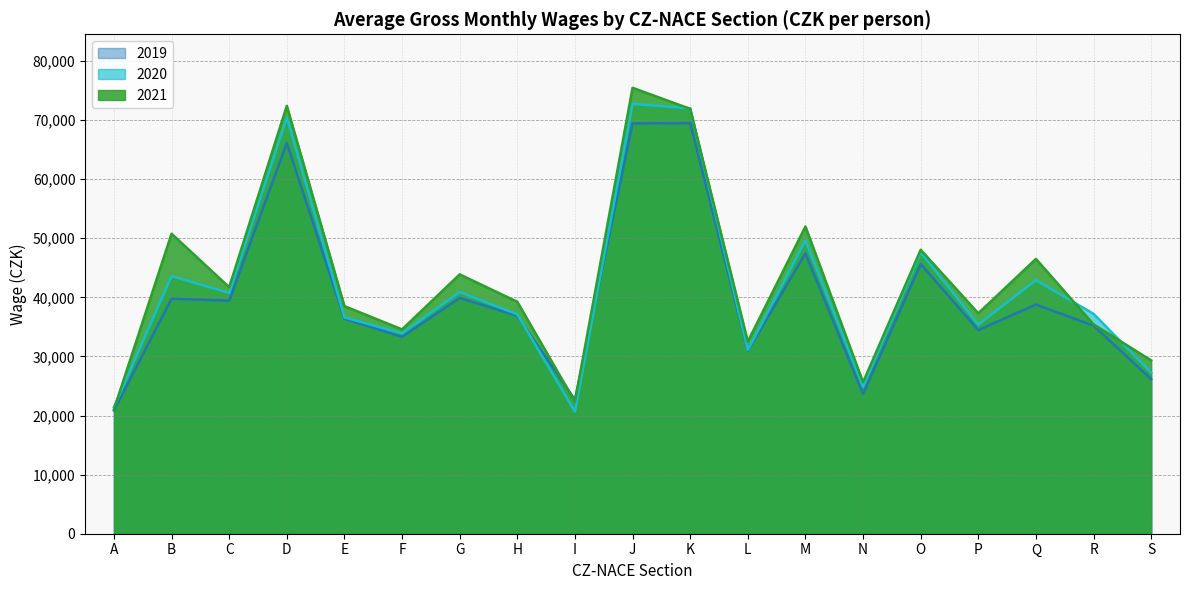

Which label corresponds to the largest value in the chart?

J